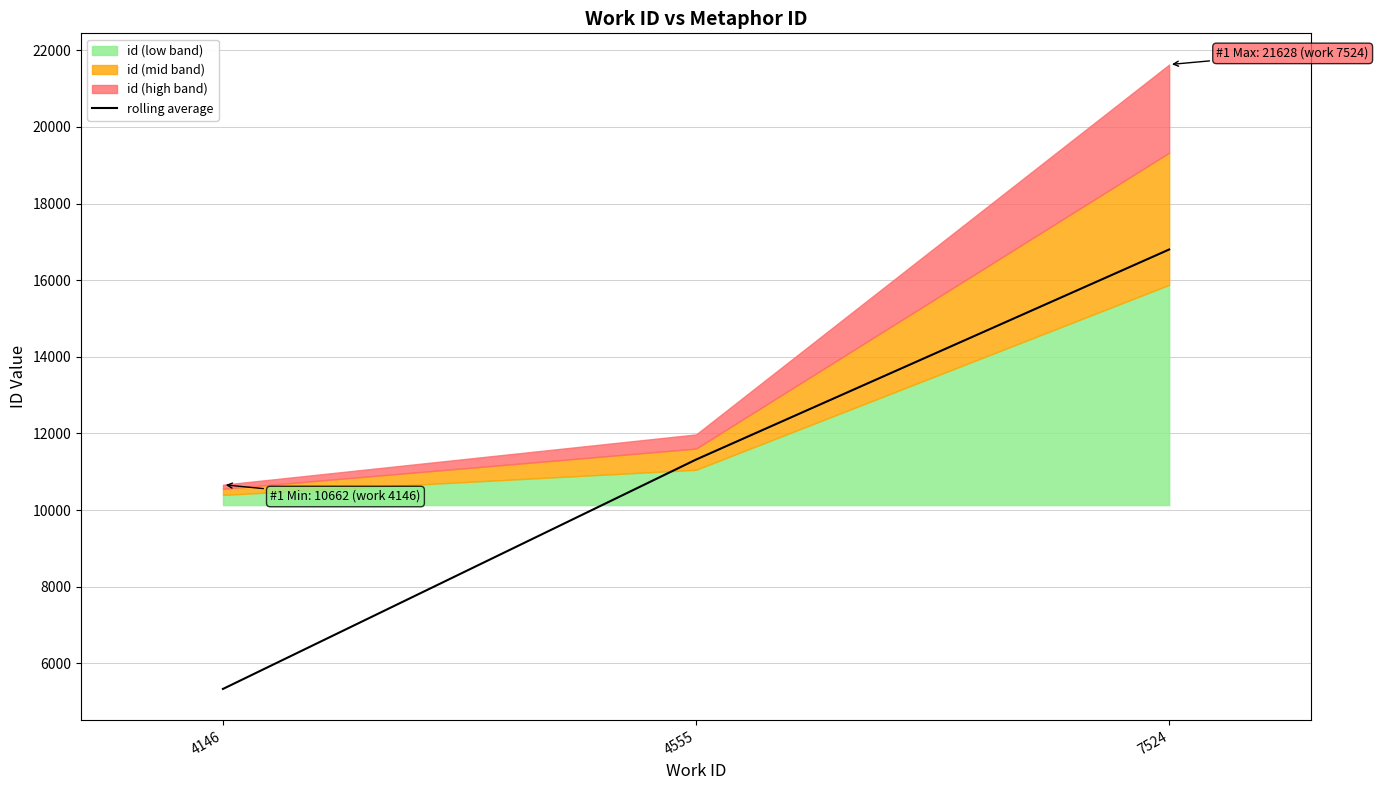

What is the value of the 1st point from the left?

5331